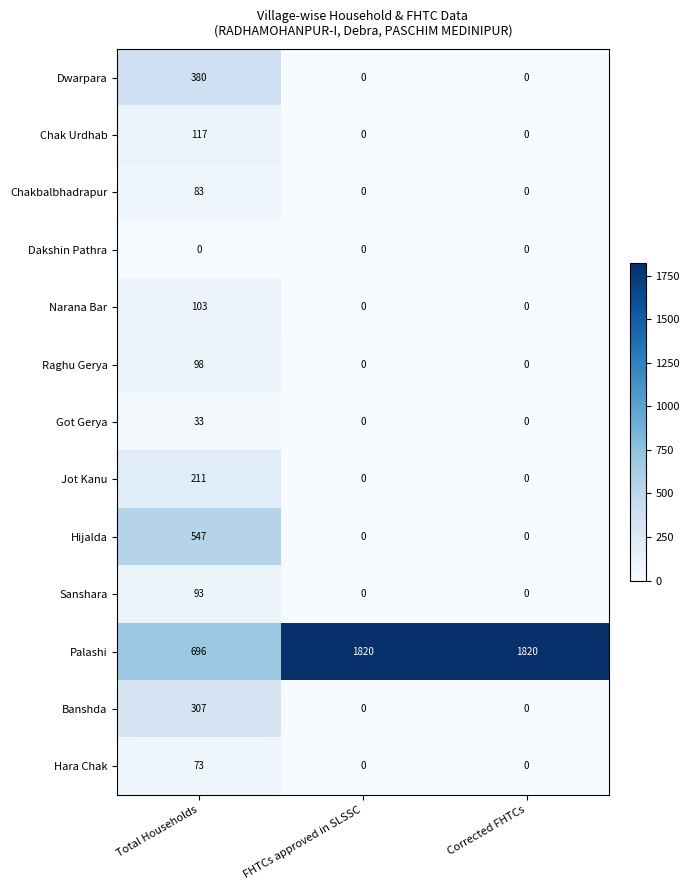

What is the difference between the maximum and minimum values in the Chak Urdhab series?

117